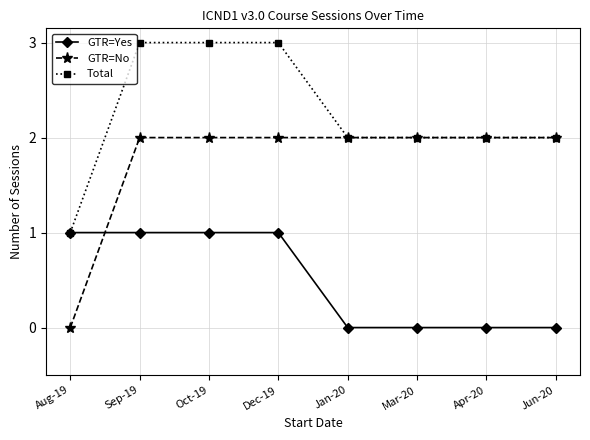

Count the number of data series in this chart.

3